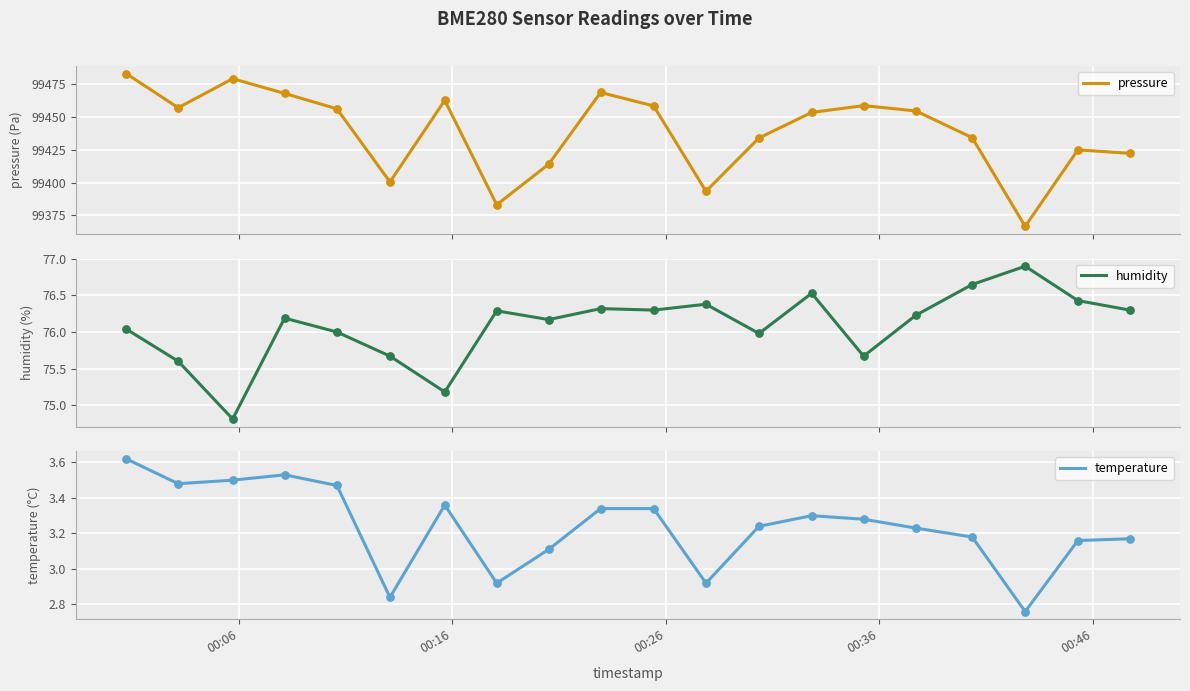

At how many categories does at least one series exceed 3971?

20